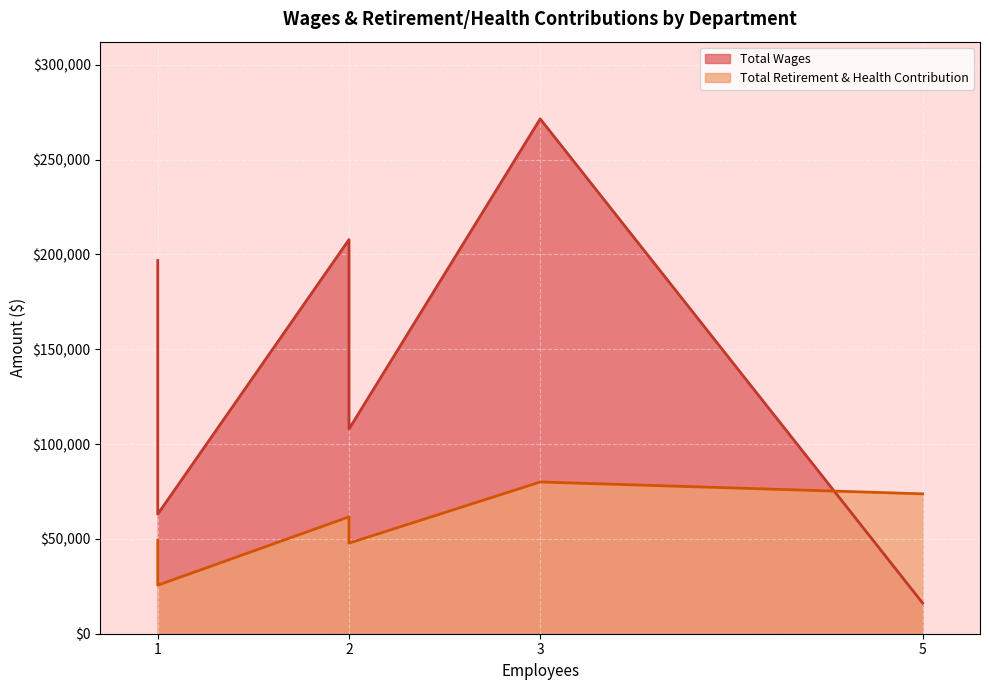

The value of Total Retirement & Health Contribution at Maintenance is 71164. True or false?

False